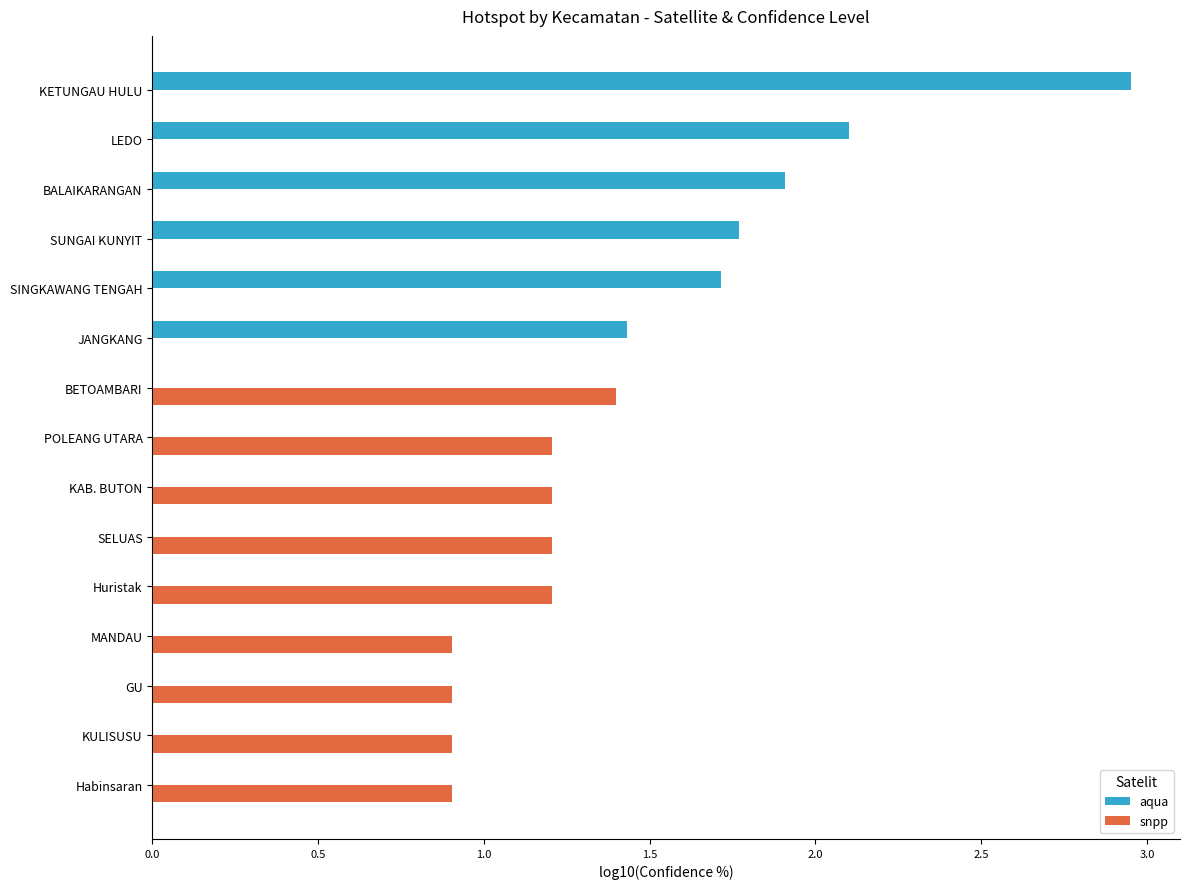

Is the value of snpp at Habinsaran greater than the value of aqua at Habinsaran?

Yes